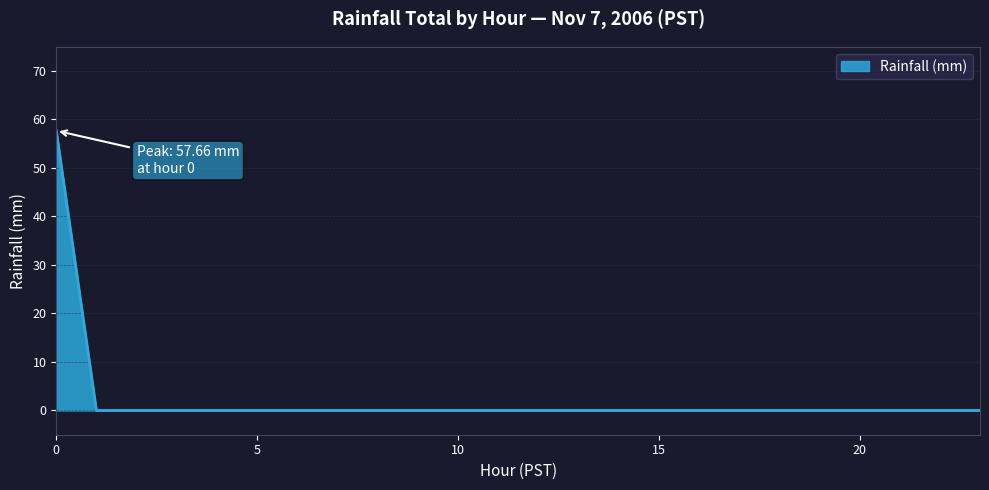

What is the maximum value shown in the chart?

57.7